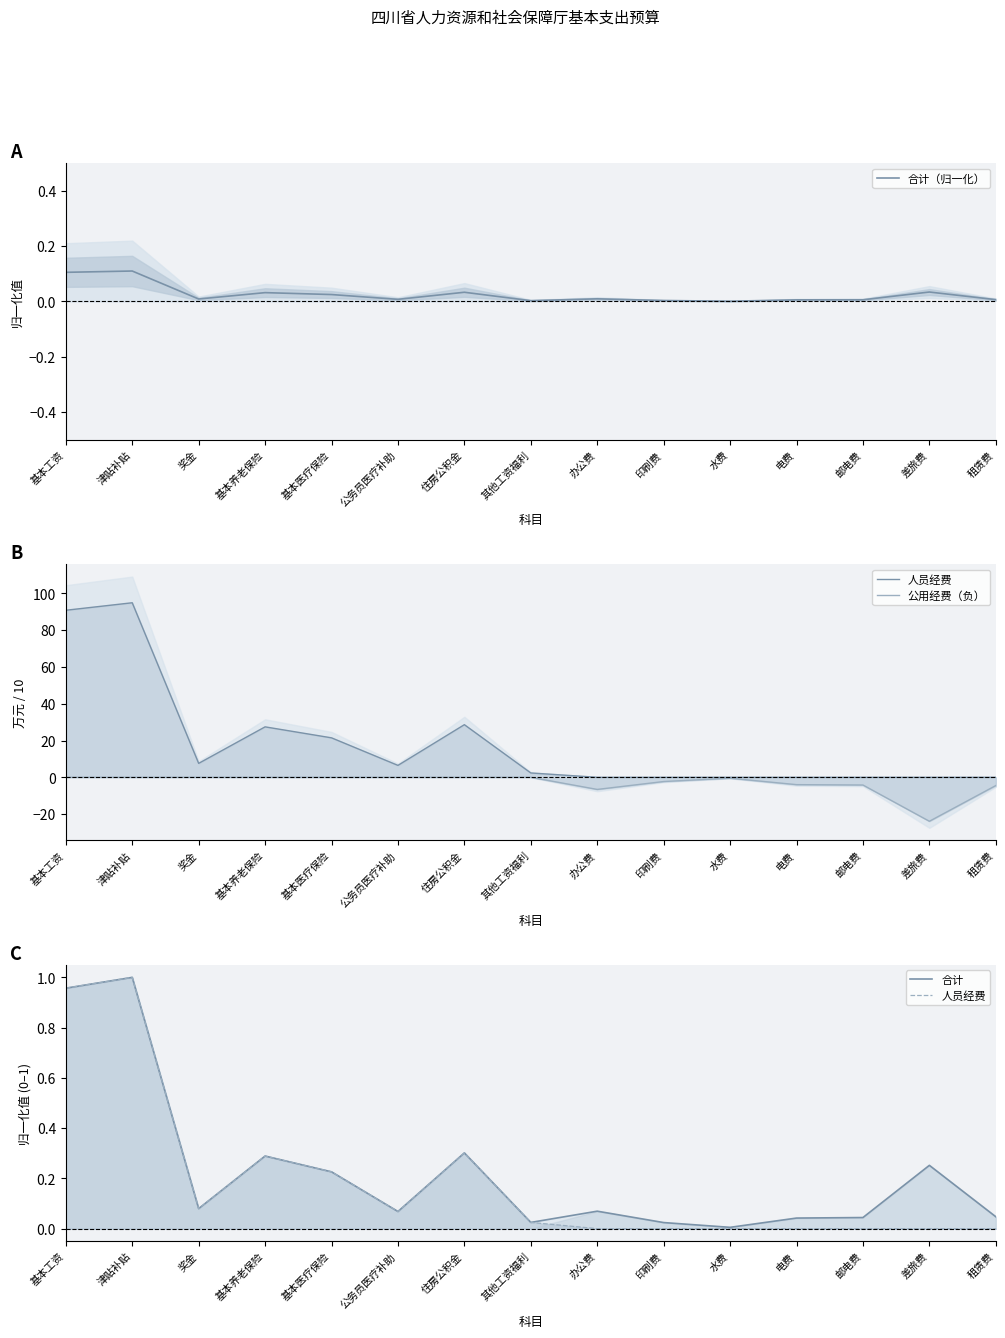

At which category does the chart reach its peak across all series?

津贴补贴